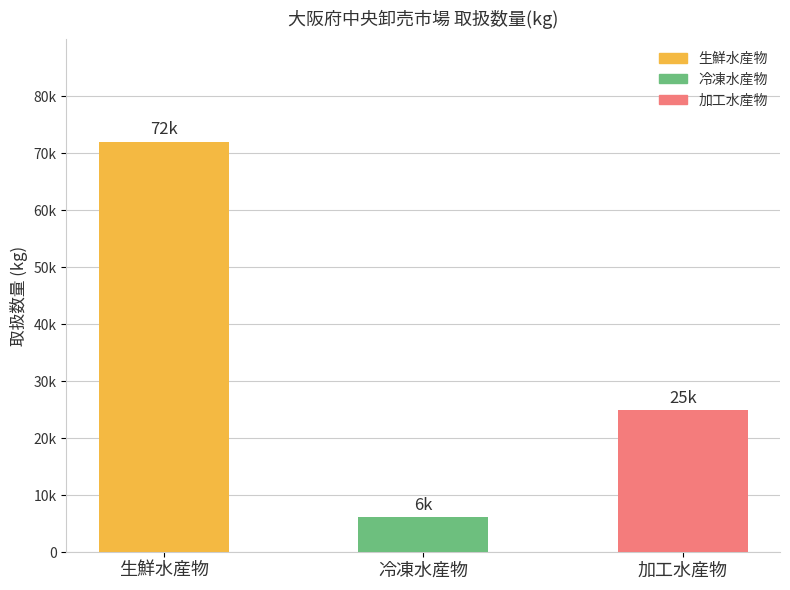

How many data points does each series have?

3